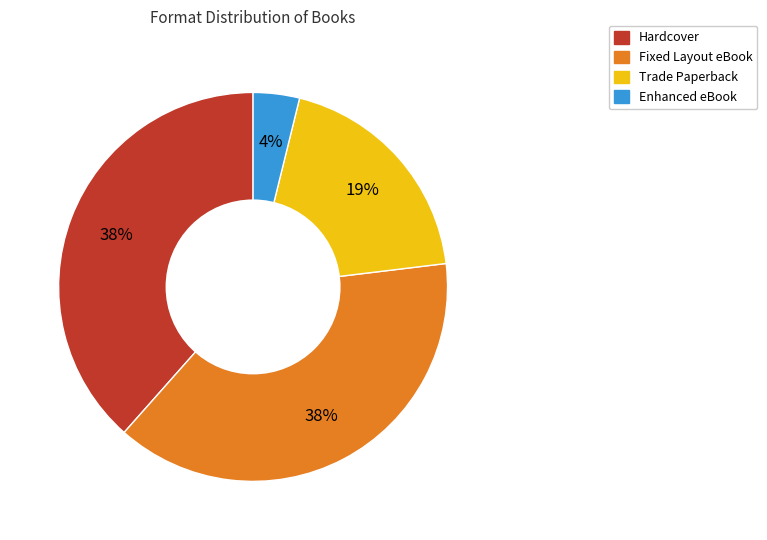

Is the sum of Trade Paperback and Hardcover greater than half?

Yes